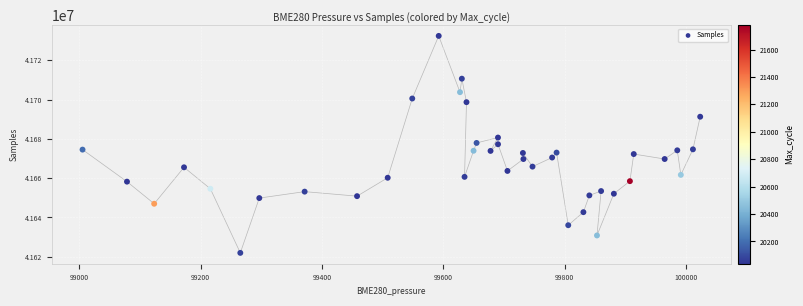

What is the range of Y values (max minus min)?

110369